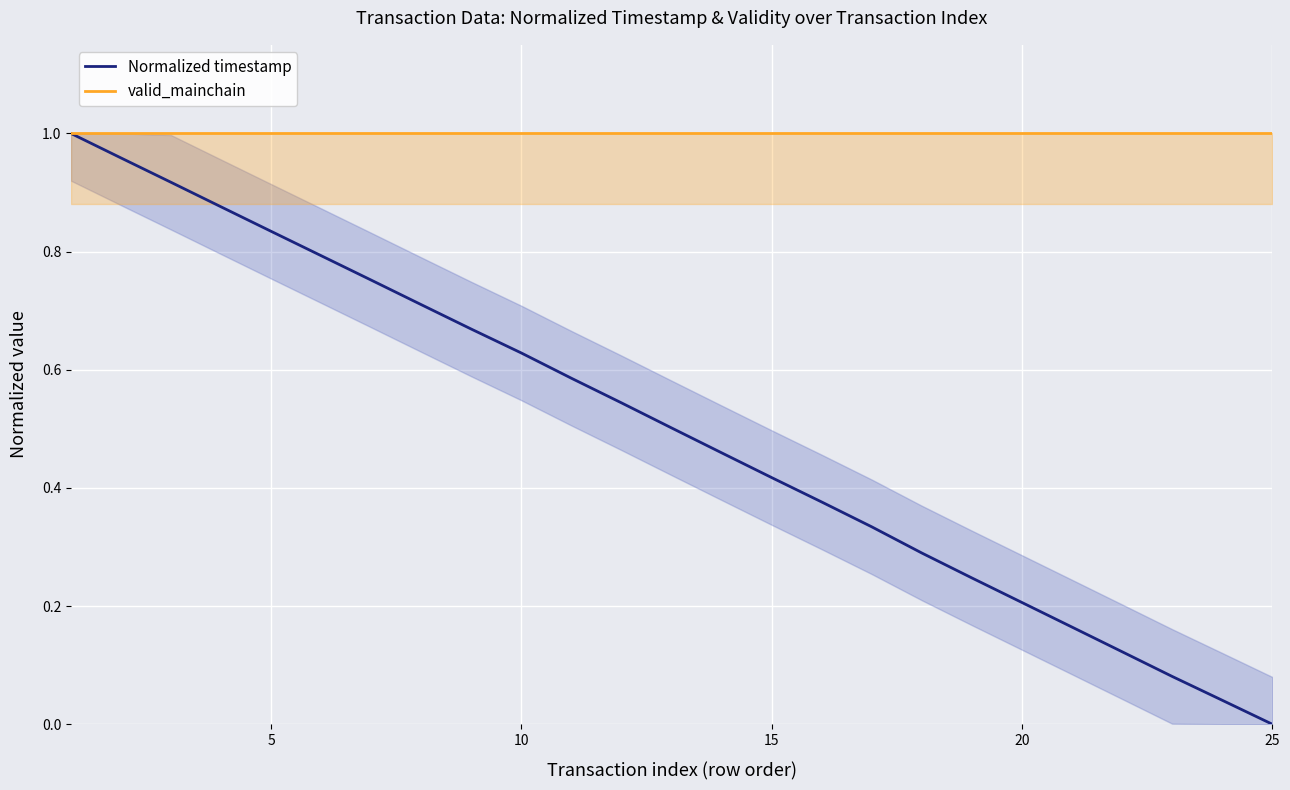

True or false: Normalized timestamp has more than 1 interior local peaks.

False